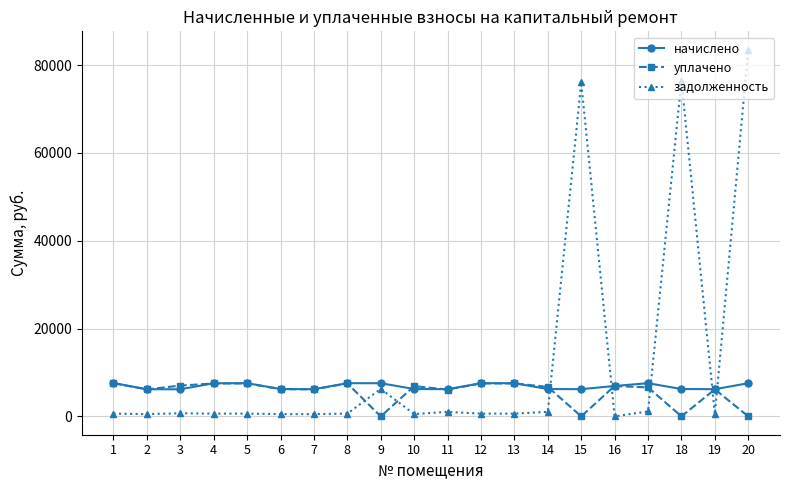

At which category is the sum across all series the highest?

20